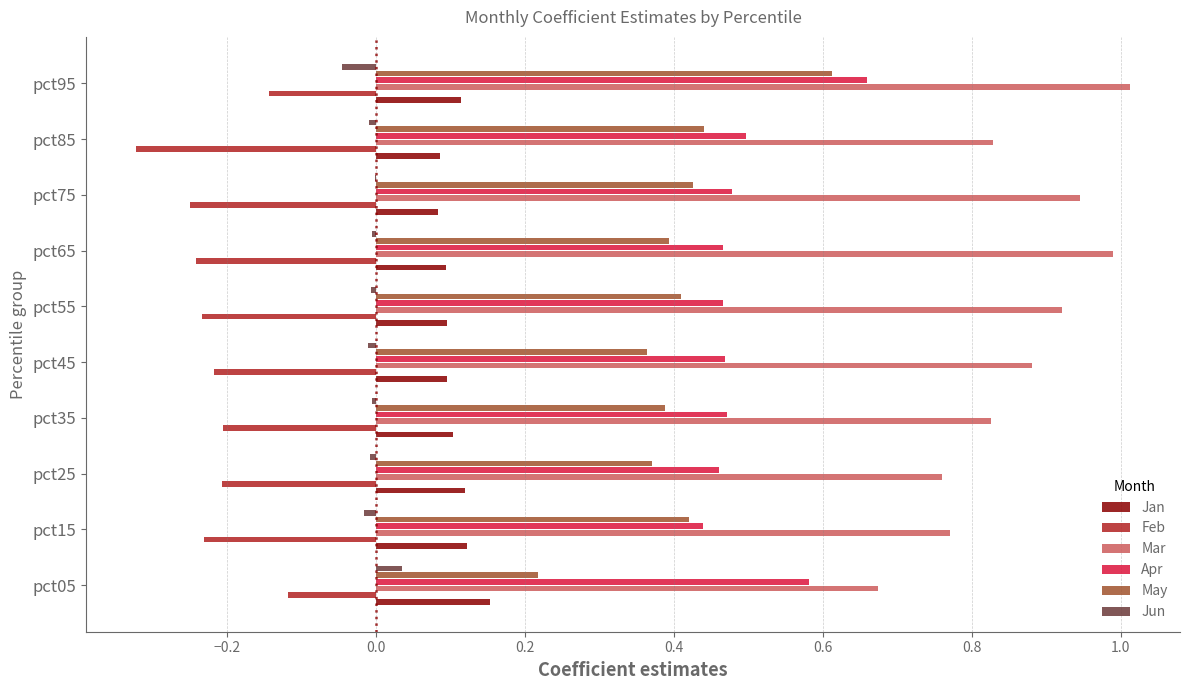

What is the greatest value displayed?

1.0